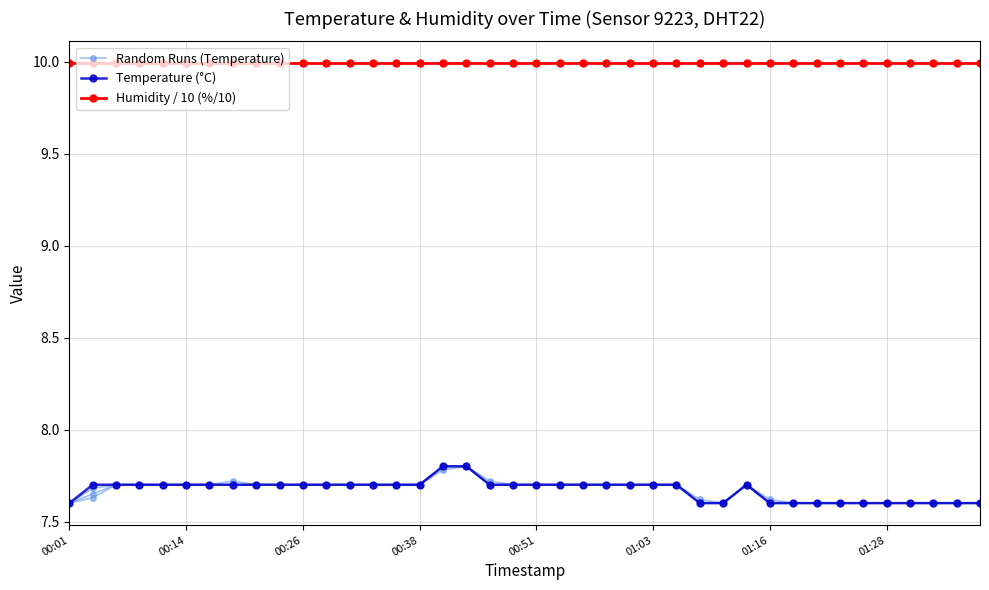

True or false: Humidity / 10 (%/10) and Random Runs (Temperature) intersect in this chart.

False